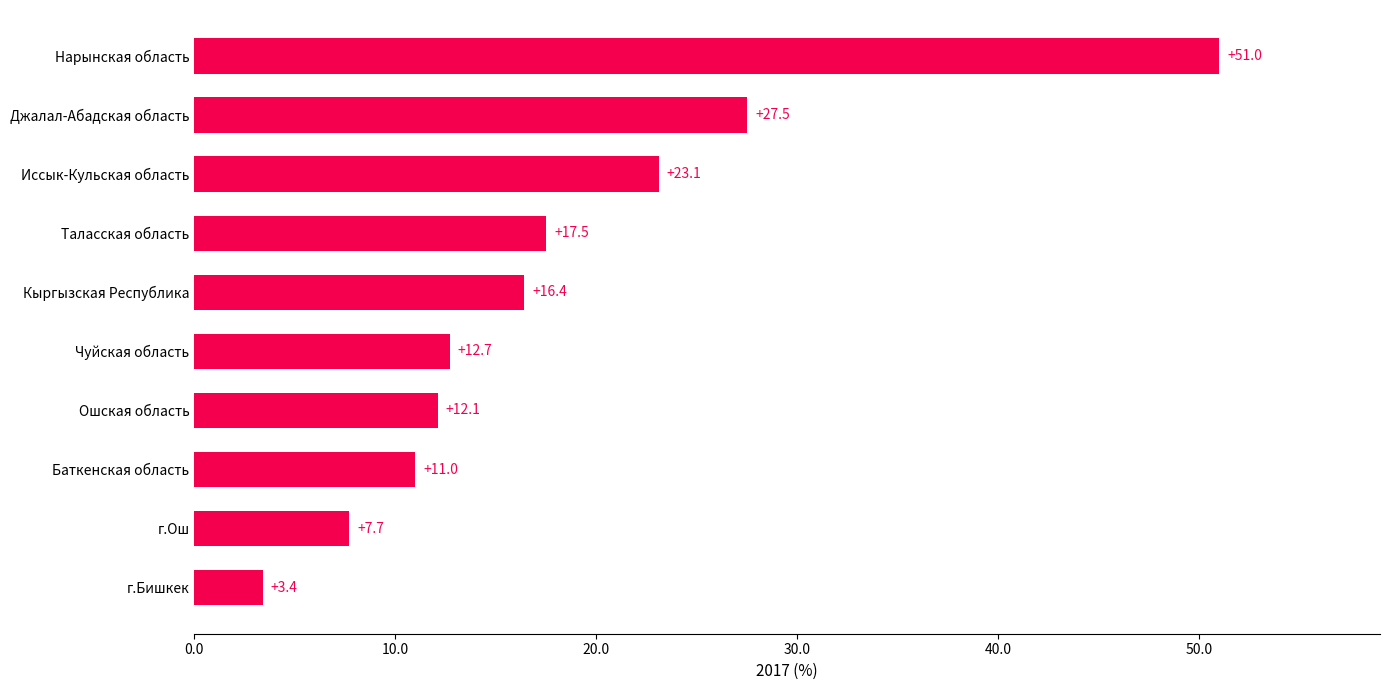

Which has a higher value, Иссык-Кульская область or г.Бишкек?

Иссык-Кульская область